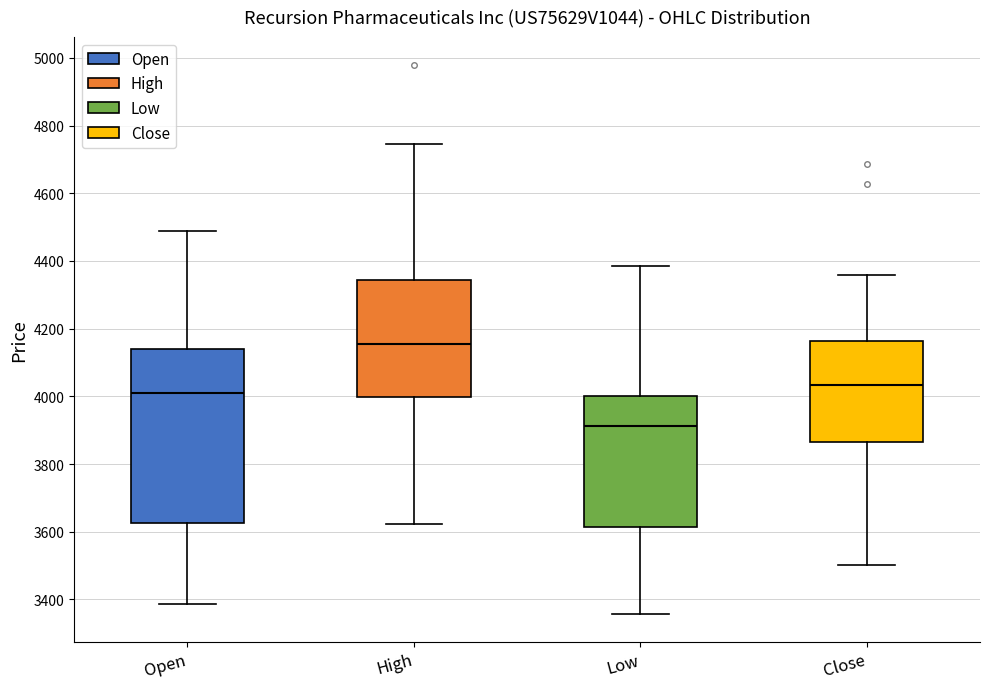

Where does the upper whisker of the box for Close end on the y-axis? The values are not printed on the chart, so give them approximately, as read against the axis.

4360